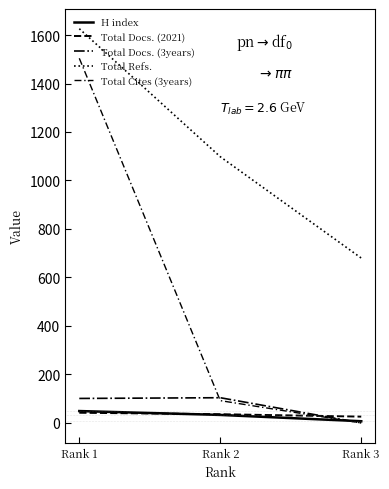

At how many categories does at least one series exceed 1530?

1